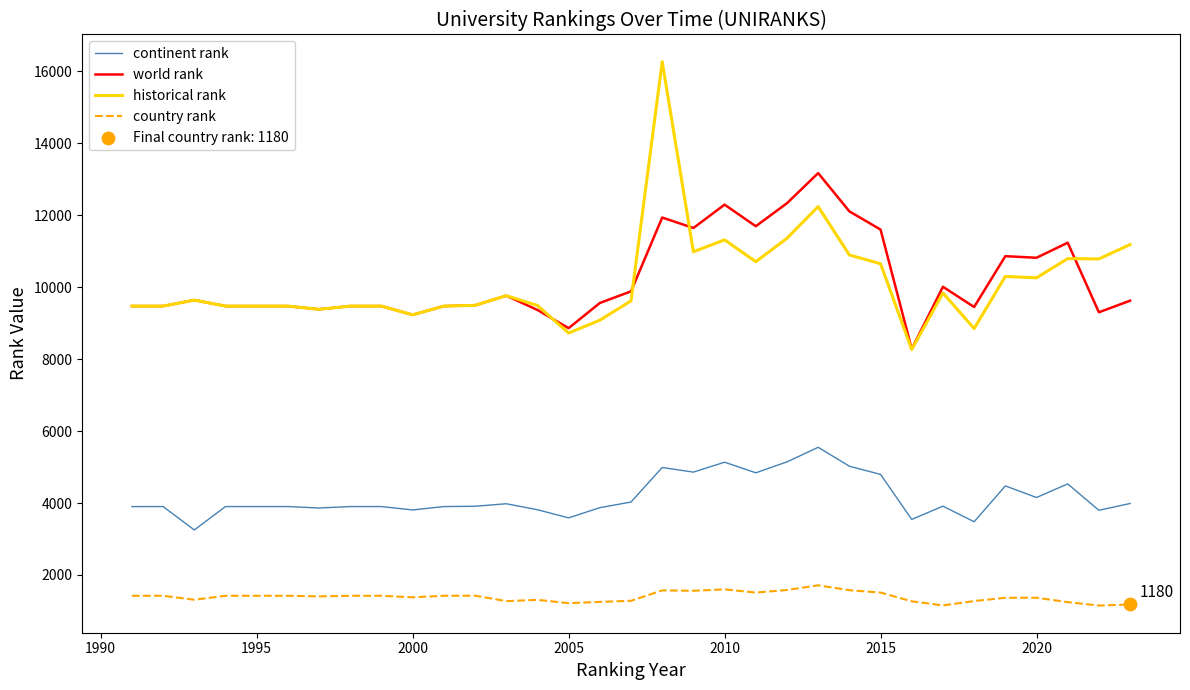

True or false: world rank and country rank intersect in this chart.

False